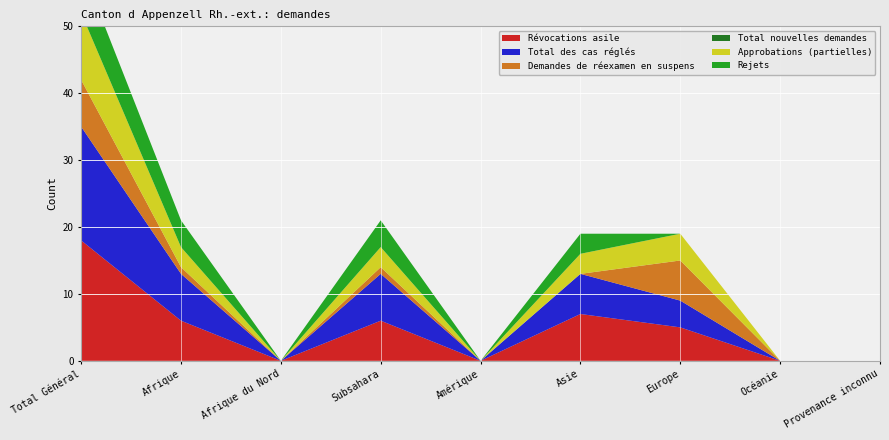

Reading left to right, what are all the values shown in this chart?

Révocations asile: Total Général=18	Afrique=6	Afrique du Nord=0	Subsahara=6	Amérique=0	Asie=7	Europe=5	Océanie=0	Provenance inconnu=0
Total des cas réglés: Total Général=17	Afrique=7	Afrique du Nord=0	Subsahara=7	Amérique=0	Asie=6	Europe=4	Océanie=0	Provenance inconnu=0
Demandes de réexamen en suspens: Total Général=7	Afrique=1	Afrique du Nord=0	Subsahara=1	Amérique=0	Asie=0	Europe=6	Océanie=0	Provenance inconnu=0
Total nouvelles demandes: Total Général=0	Afrique=0	Afrique du Nord=0	Subsahara=0	Amérique=0	Asie=0	Europe=0	Océanie=0	Provenance inconnu=0
Approbations (partielles): Total Général=10	Afrique=3	Afrique du Nord=0	Subsahara=3	Amérique=0	Asie=3	Europe=4	Océanie=0	Provenance inconnu=0
Rejets: Total Général=7	Afrique=4	Afrique du Nord=0	Subsahara=4	Amérique=0	Asie=3	Europe=0	Océanie=0	Provenance inconnu=0